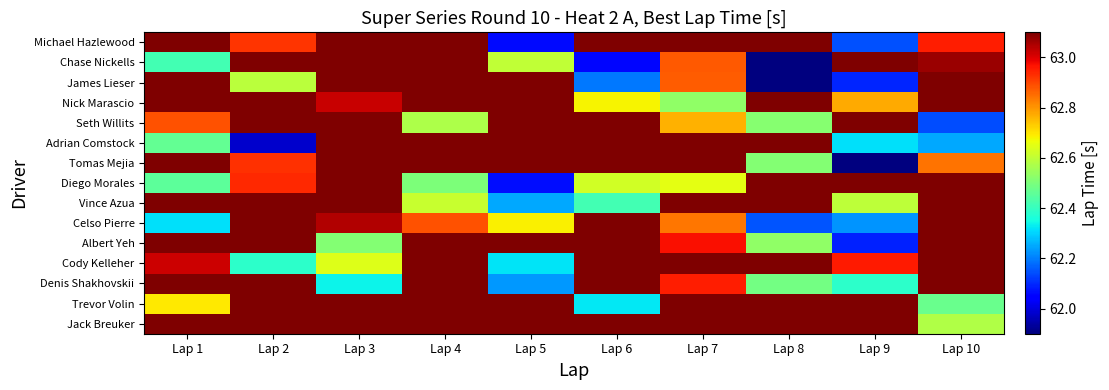

Which has a higher value, Lap 8 or Lap 1?

Lap 8